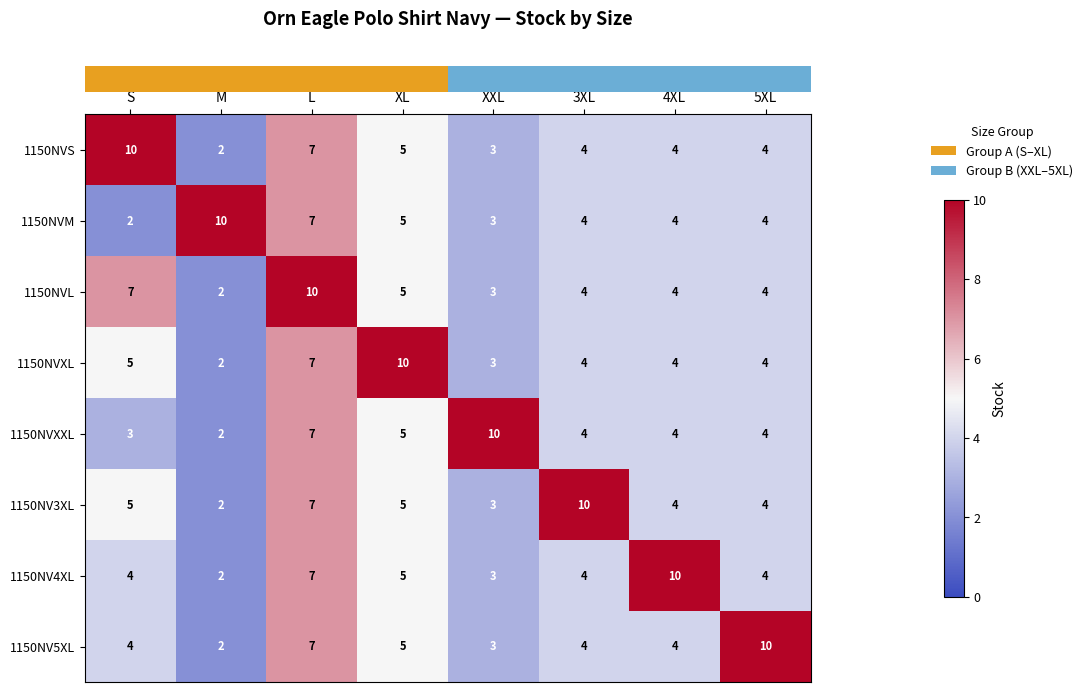

How many 1150NVXXL values are between 4 and 7?

5